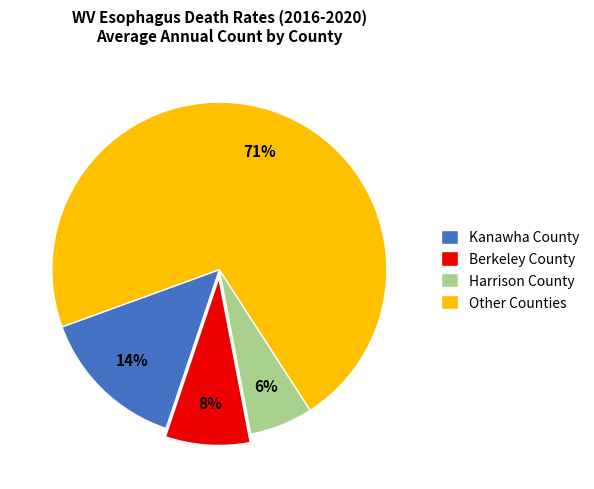

Does Harrison County represent more than half of the total?

No